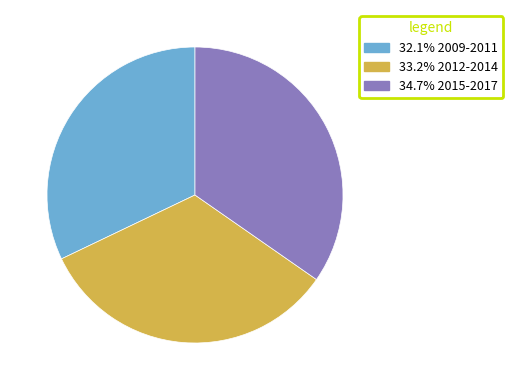

Is there a majority slice in this chart?

No